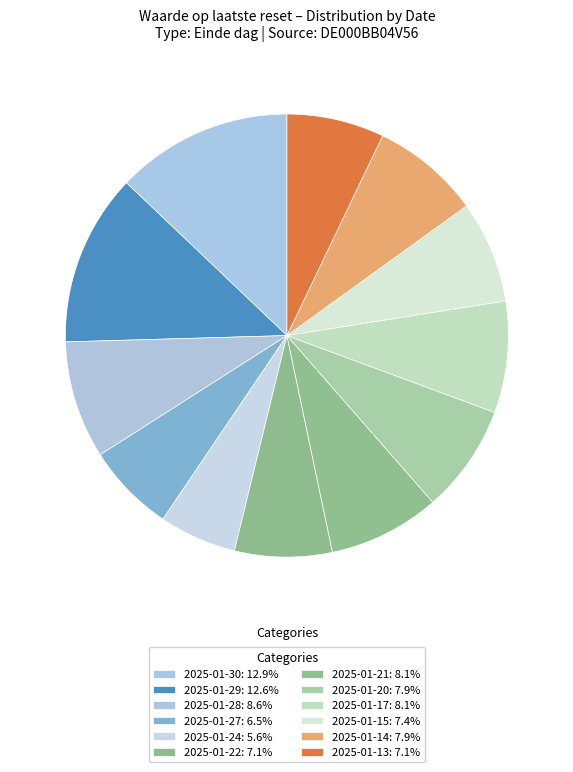

How many slices are in this pie chart?

12